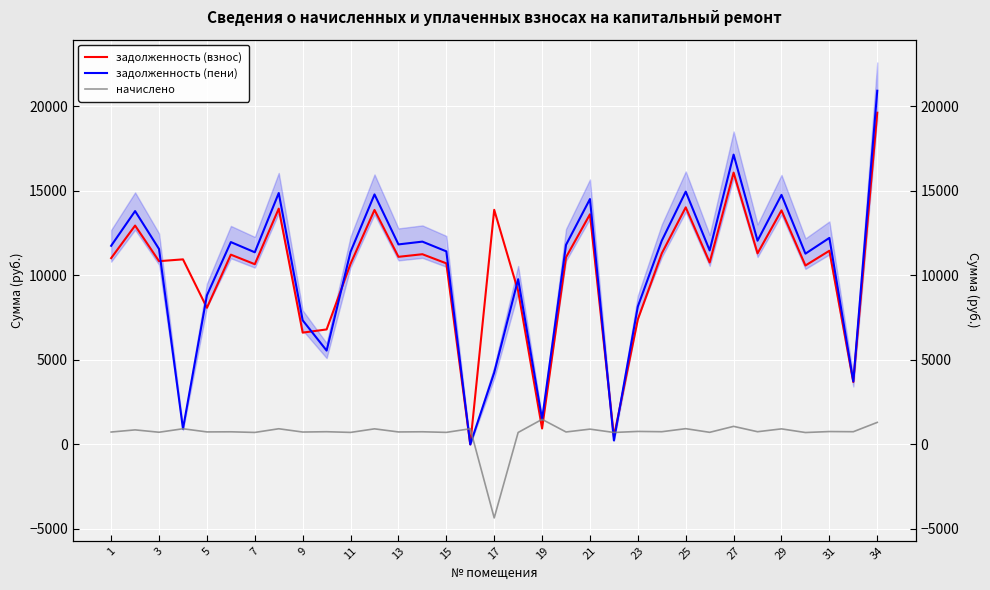

The value of начислено at 27 is 165.2. True or false?

False